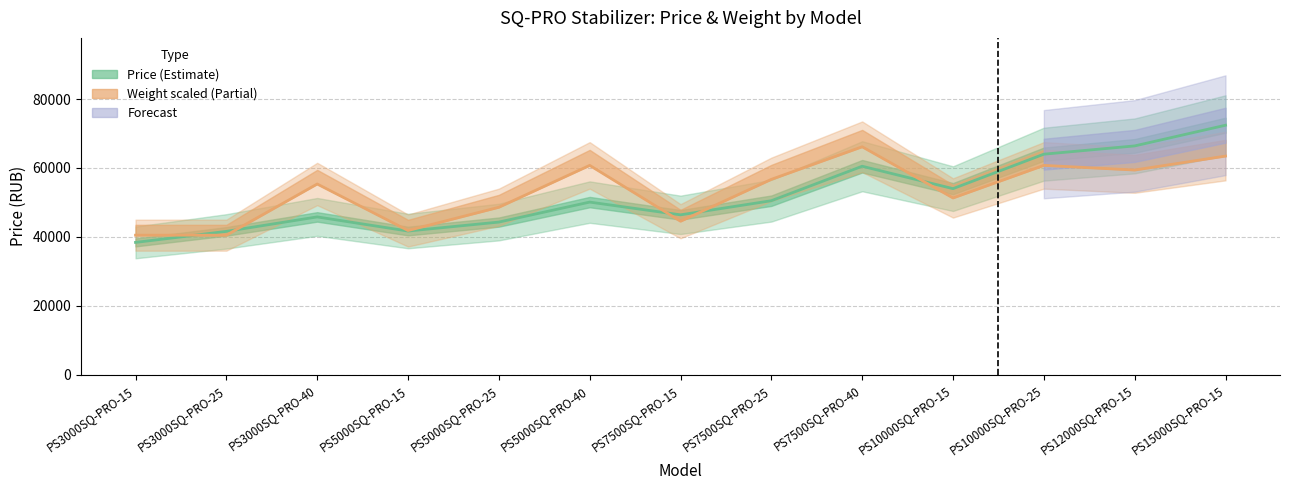

How many interior local peaks does the Price (RUB) series have?

3